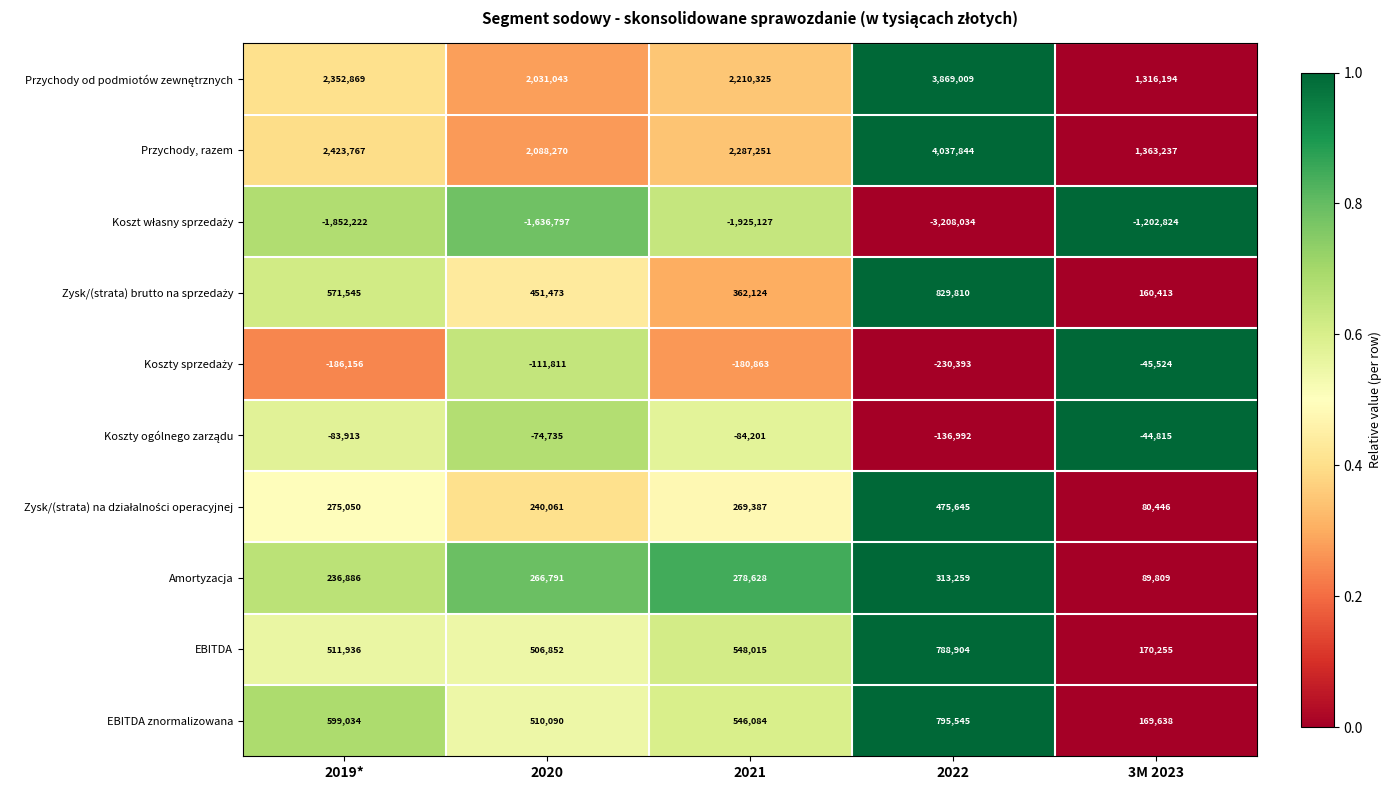

At which category is the sum across all series the highest?

2022